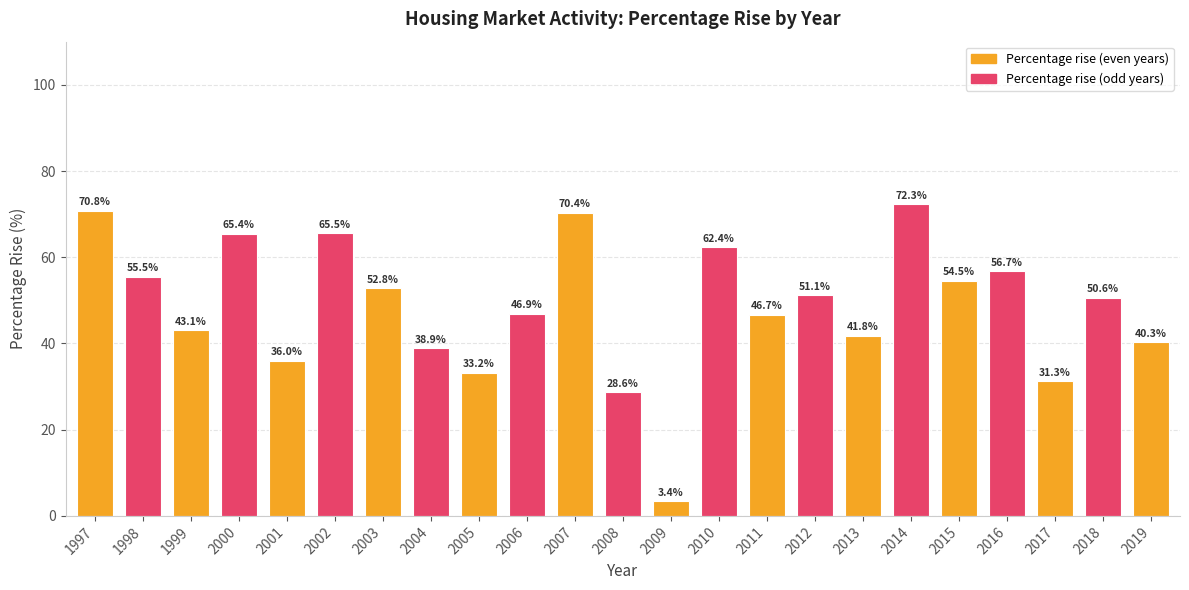

Is it true that the value at 2007 is 117.3?

False